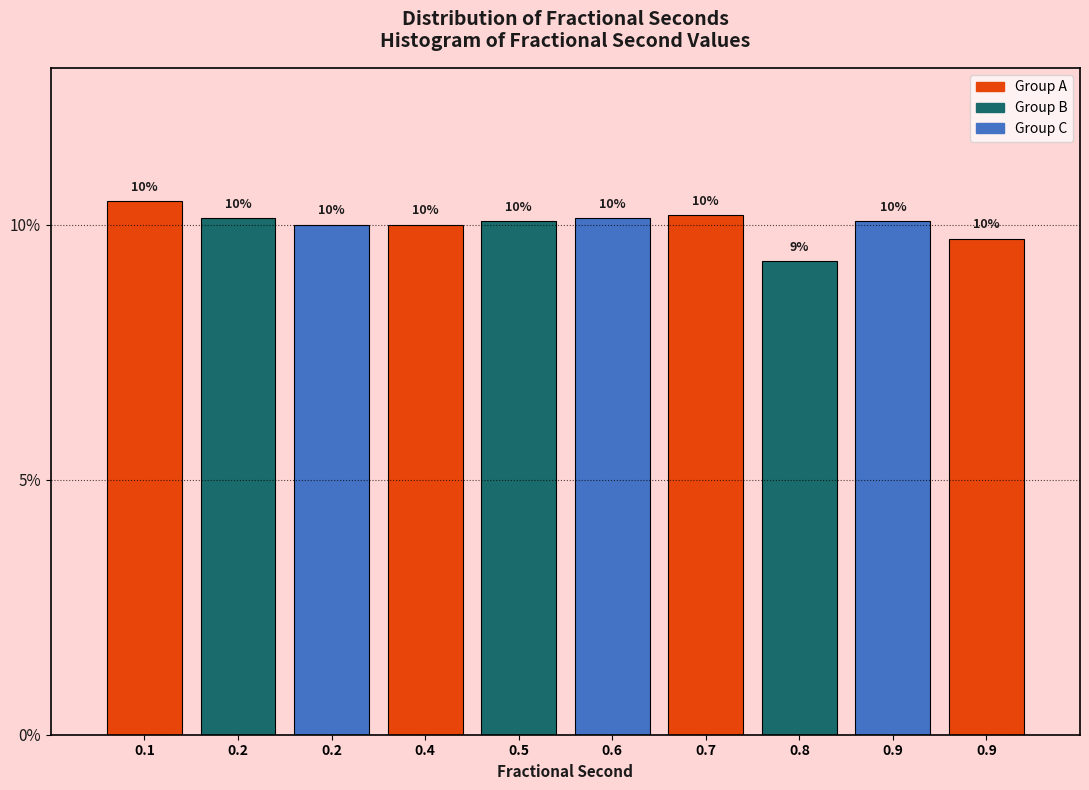

Count the number of data series in this chart.

1